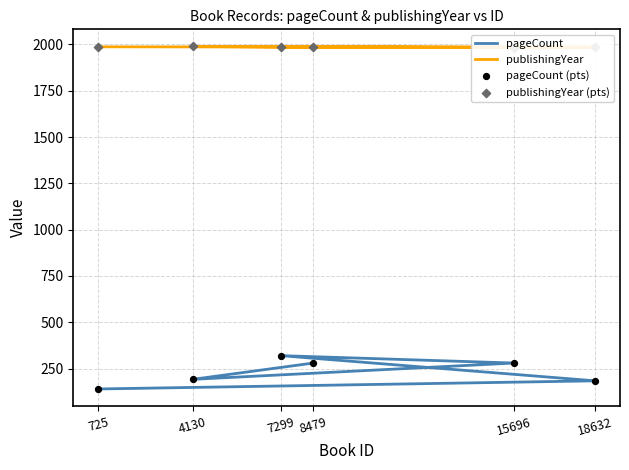

What is the total value across all series at 7299?

4612